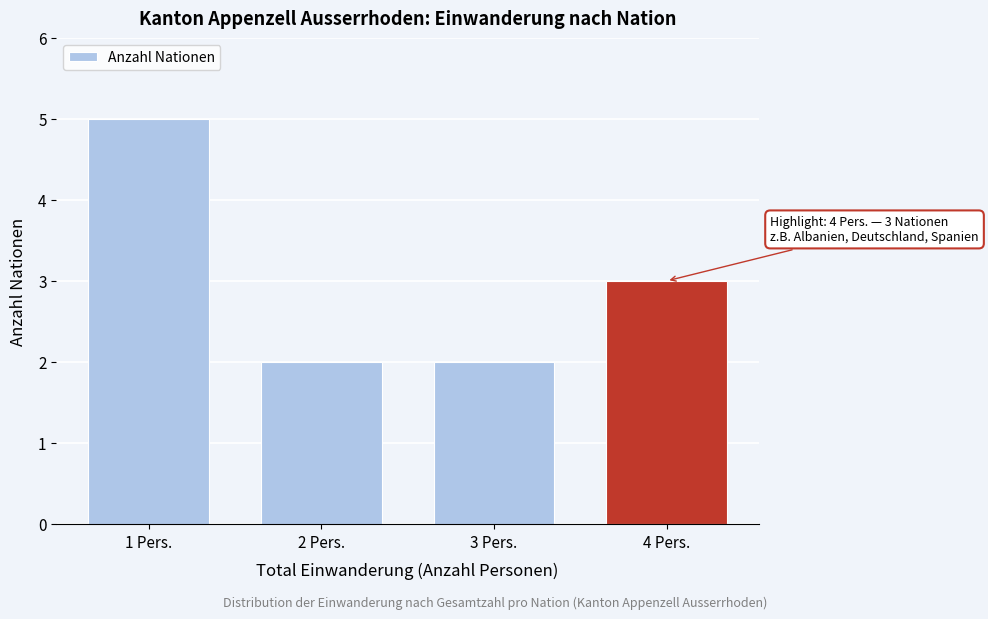

Reading left to right, extract all data points from this chart.

1 Pers.=5	2 Pers.=2	3 Pers.=2	4 Pers.=3